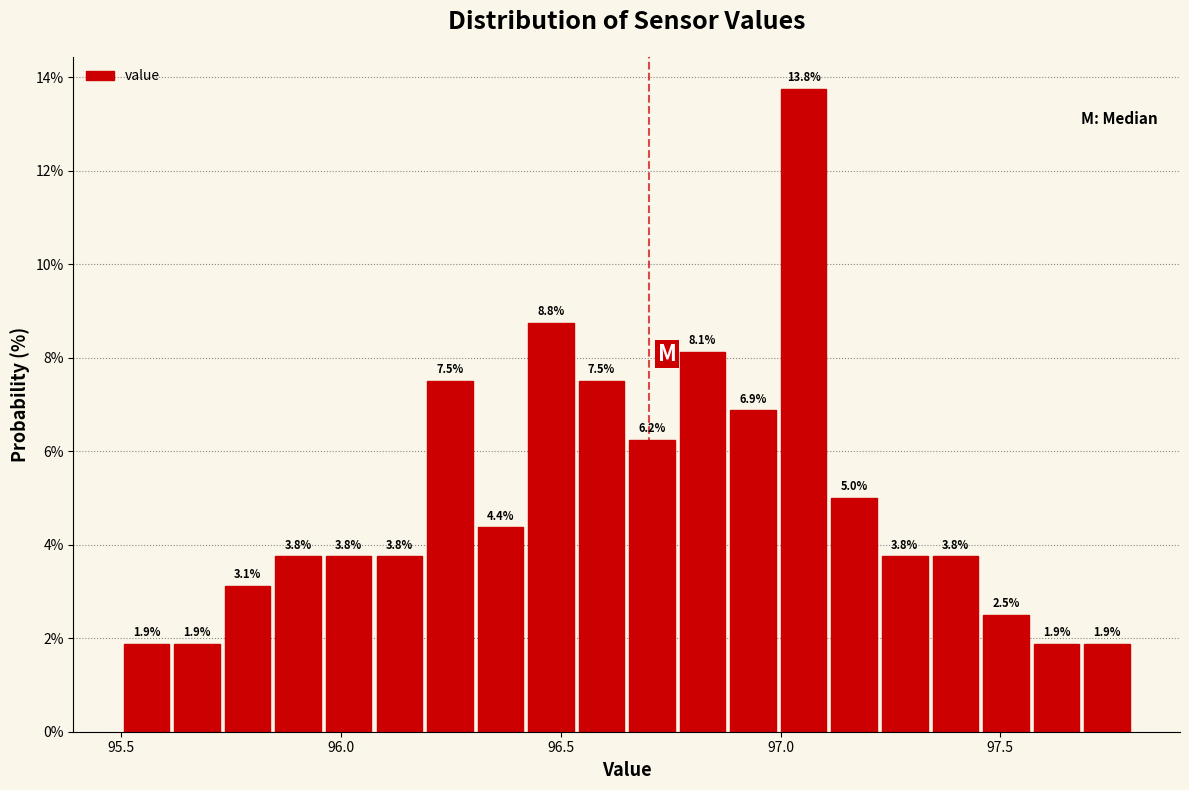

Around what value on the x-axis is the tallest bar? Give the approximate position of its centre, as read against the axis.

97.05